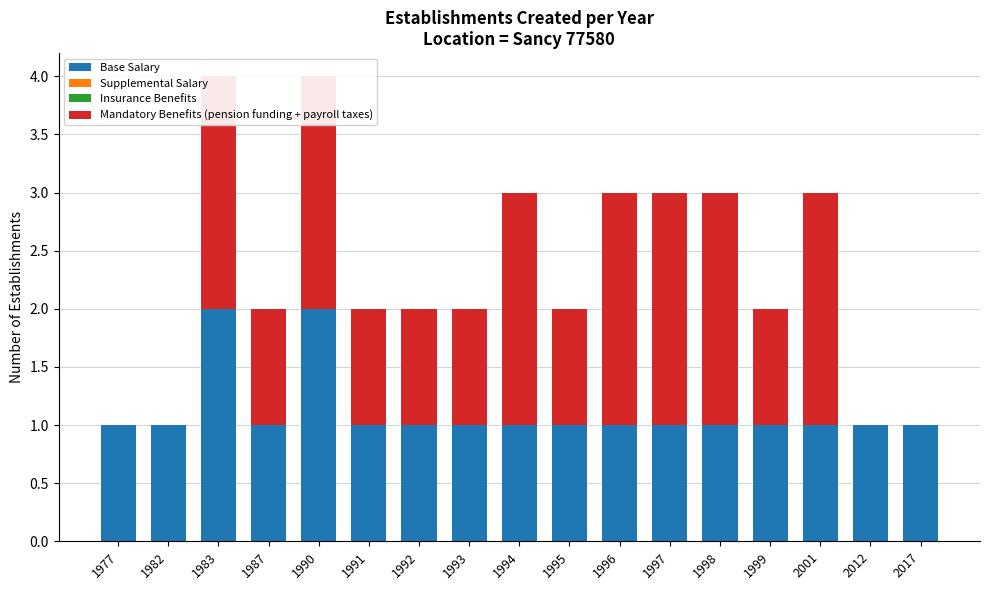

How many bars are there in each group?

4